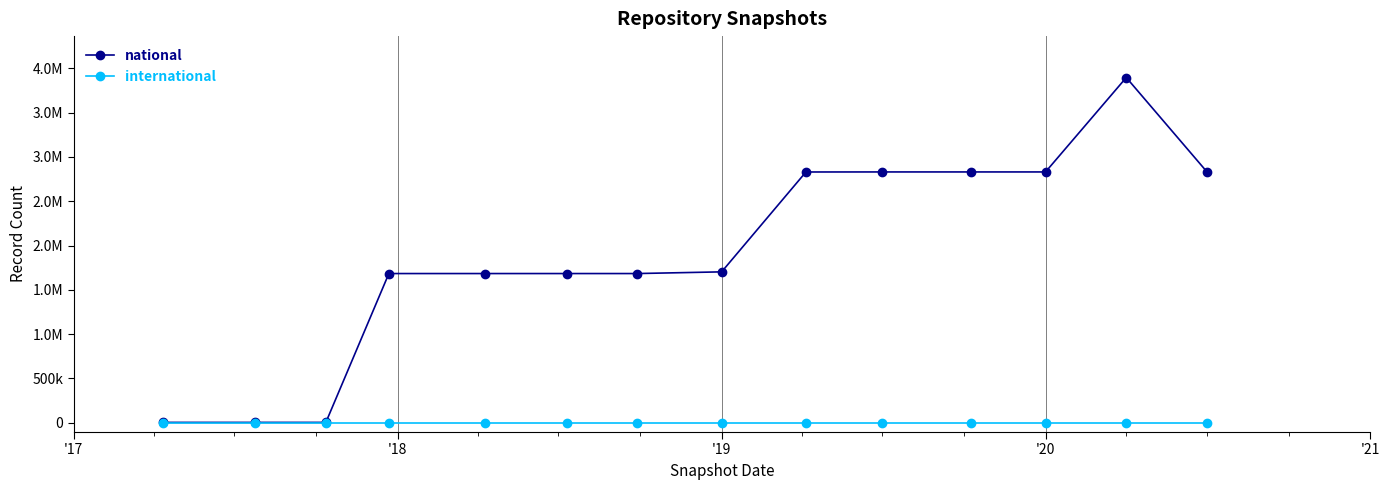

At which category does the chart reach its minimum across all series?

'17